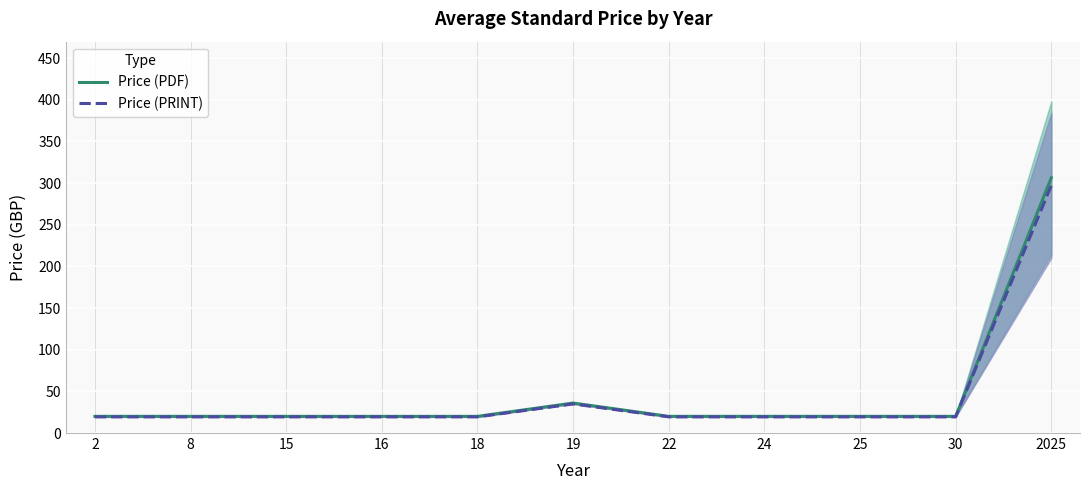

The Price (PRINT) series shows 12.0 at 19. True or false?

False